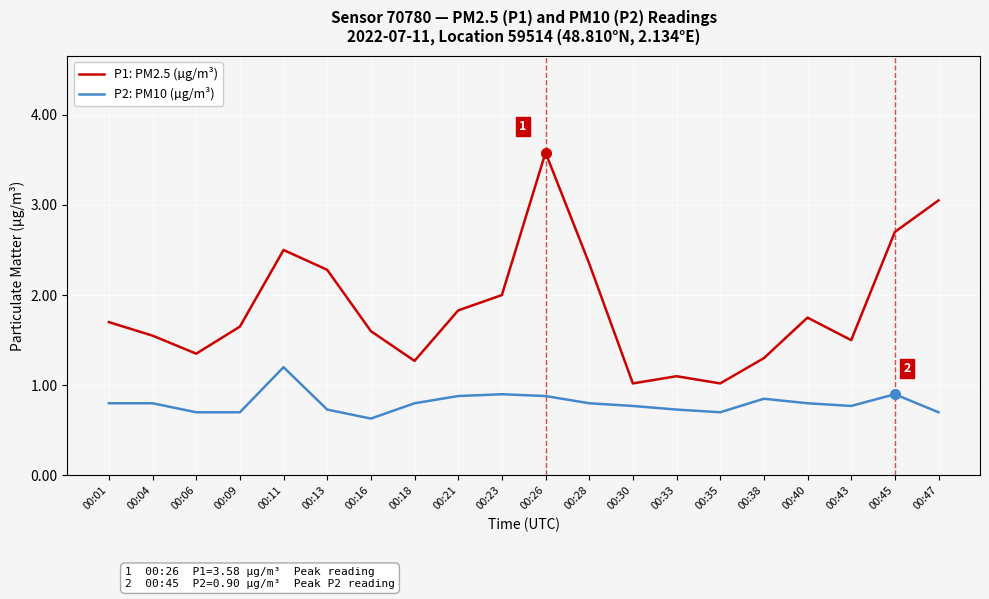

Rank the series at 00:35 from highest to lowest value.

P1: PM2.5 (µg/m³), P2: PM10 (µg/m³)